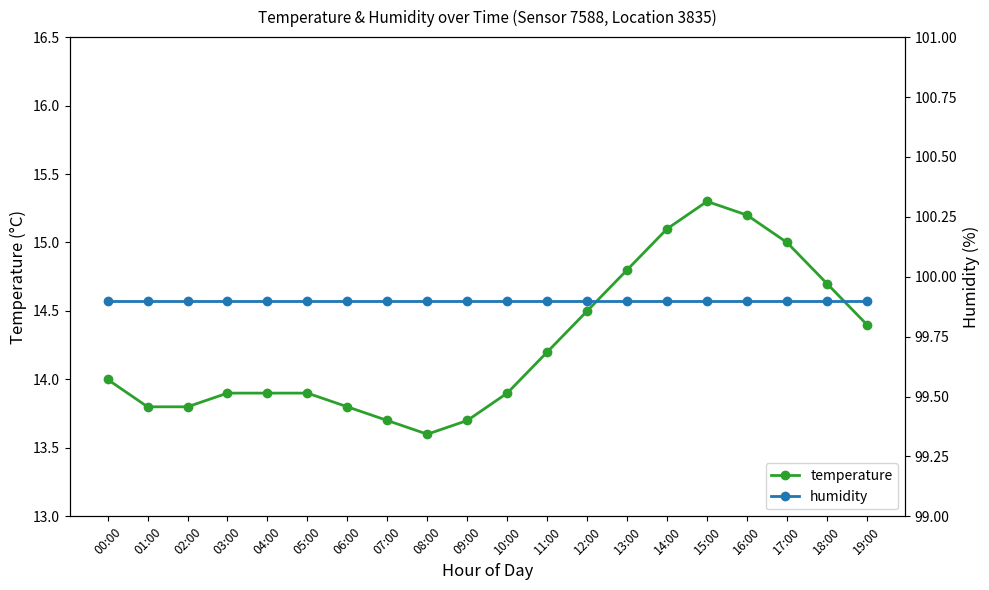

What are all the series names shown in the legend?

temperature, humidity